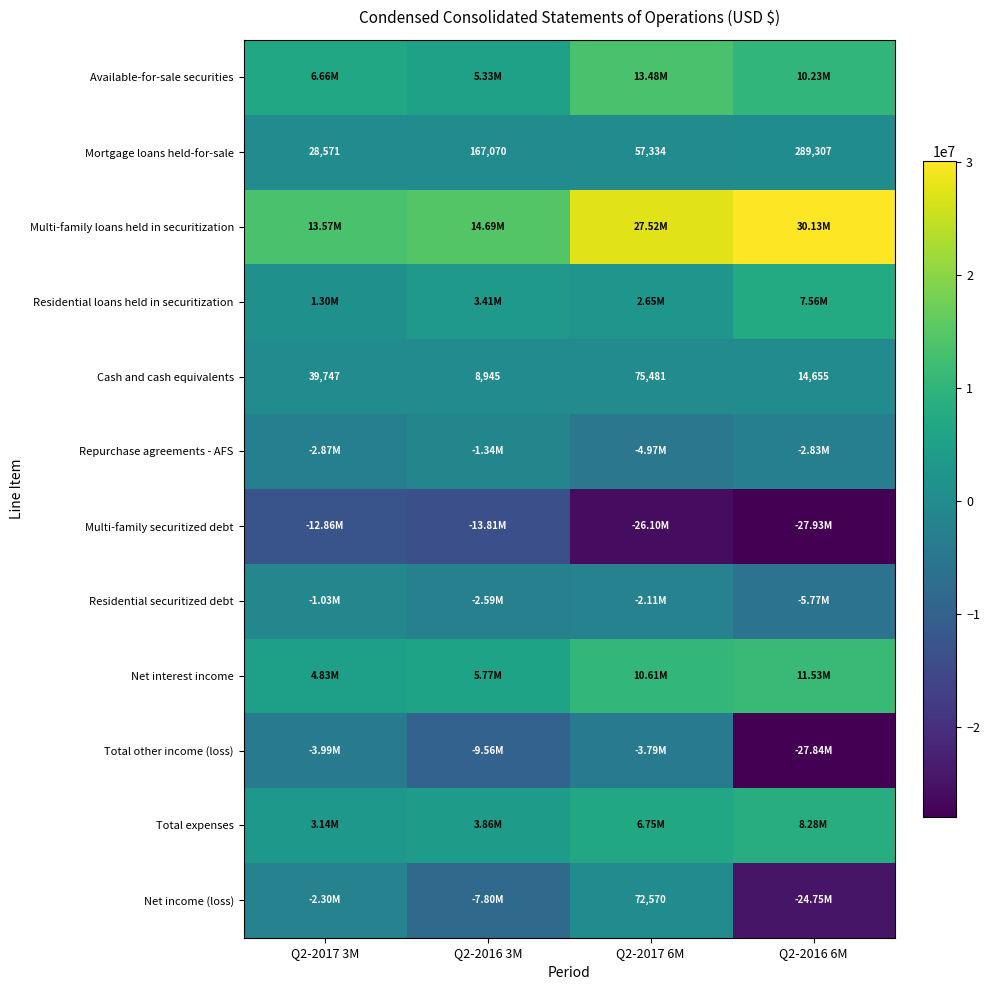

Count the number of categories in the chart.

4